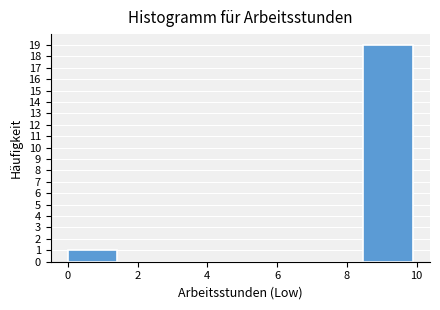

What is the height of the bar covering 0.0 to 1.4 on the x-axis? Neither the bar edges nor the heights are printed on the chart, so give them approximately, as read against the axes.

1